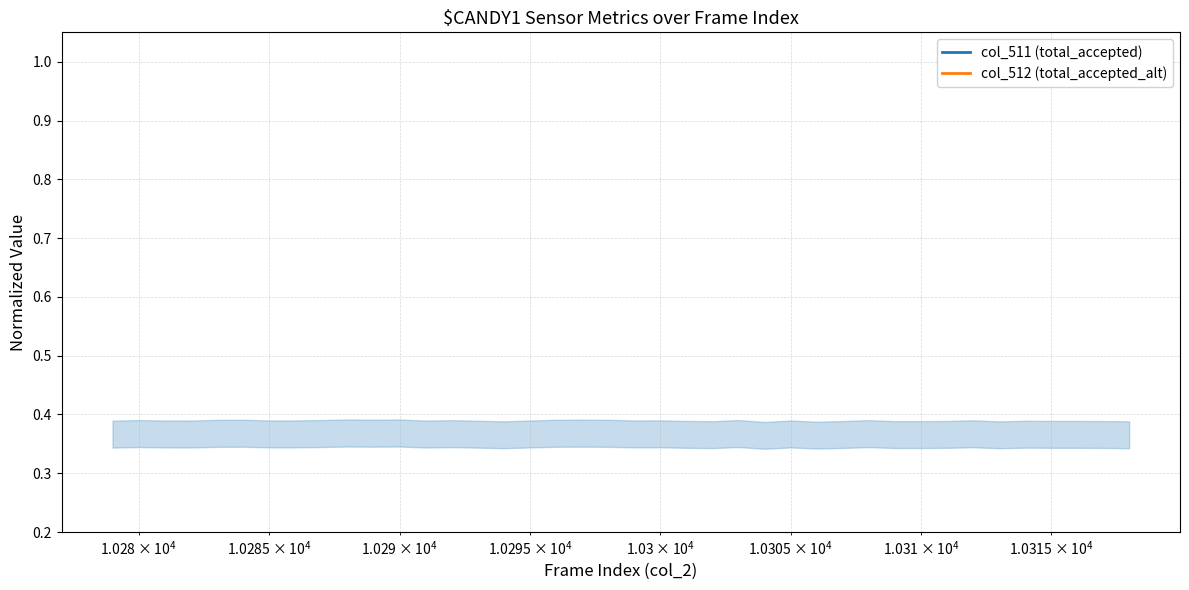

What is the sum of all col_511 (total_accepted) values?

0.6